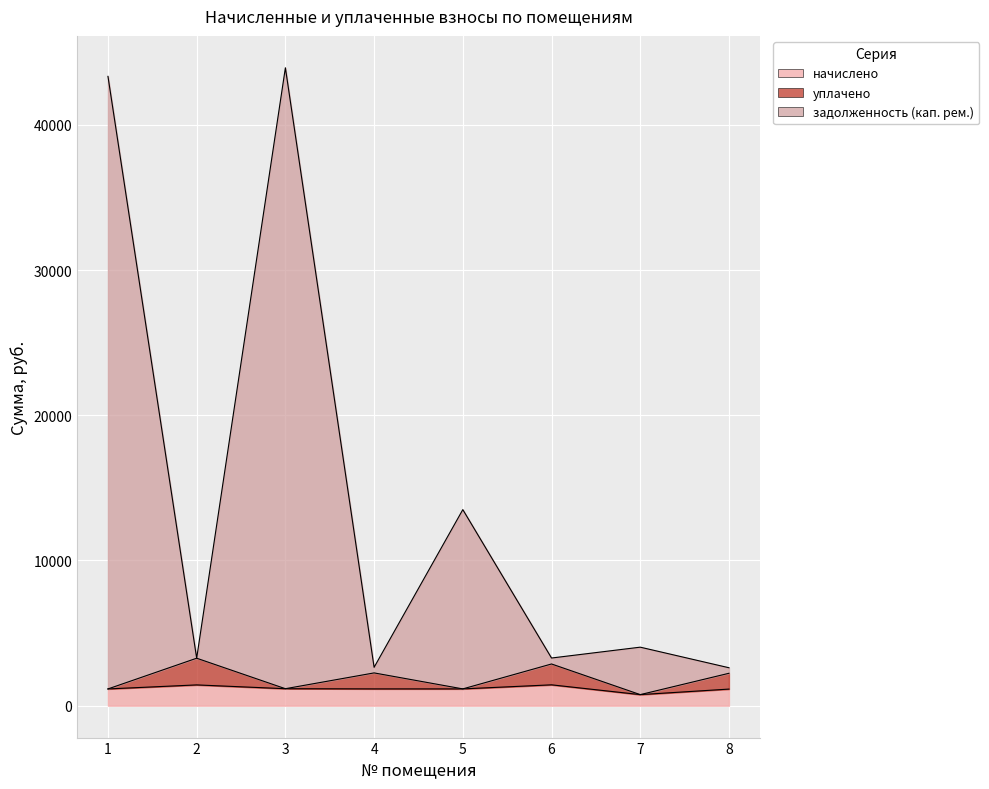

Which label corresponds to the largest value in the chart?

3